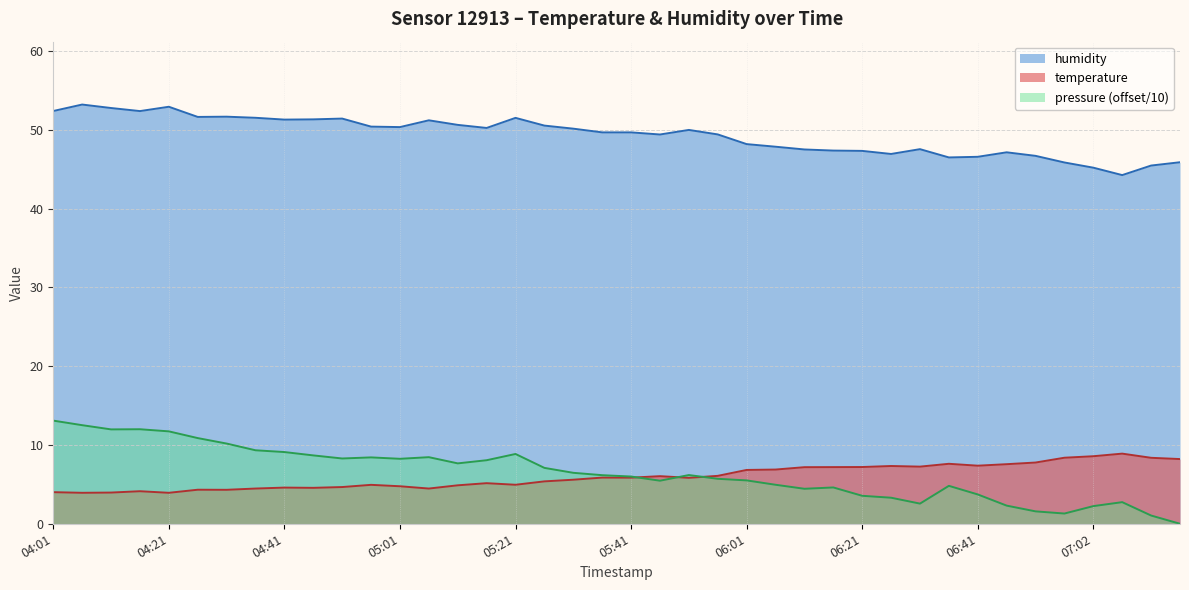

How many values in the humidity series exceed 49?

24